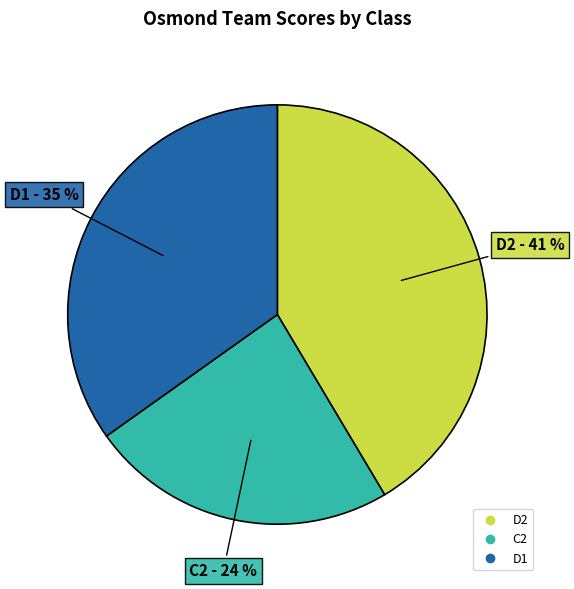

Does any single category account for the majority?

No